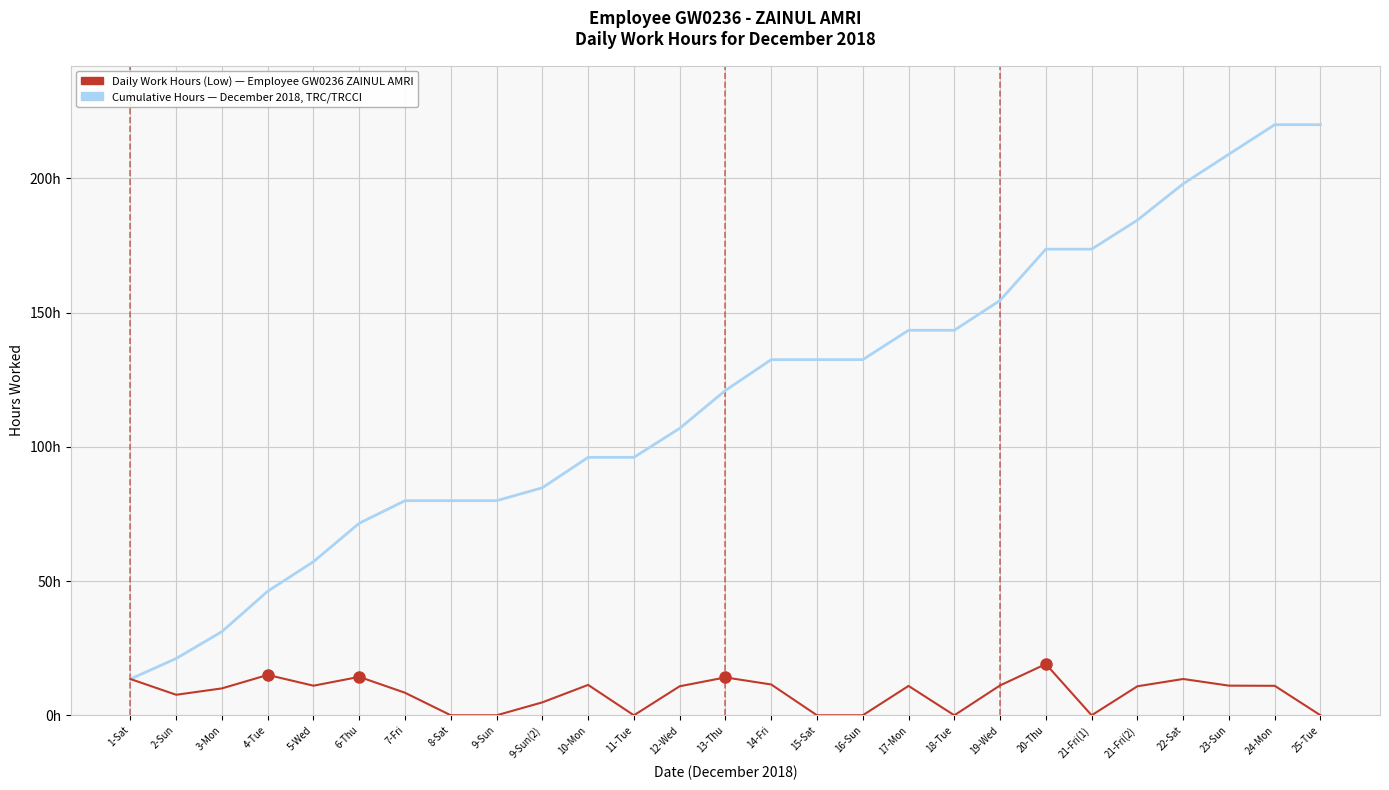

True or false: Cumulative Hours (trend) has a value of 98.5 at 5-Wed.

False